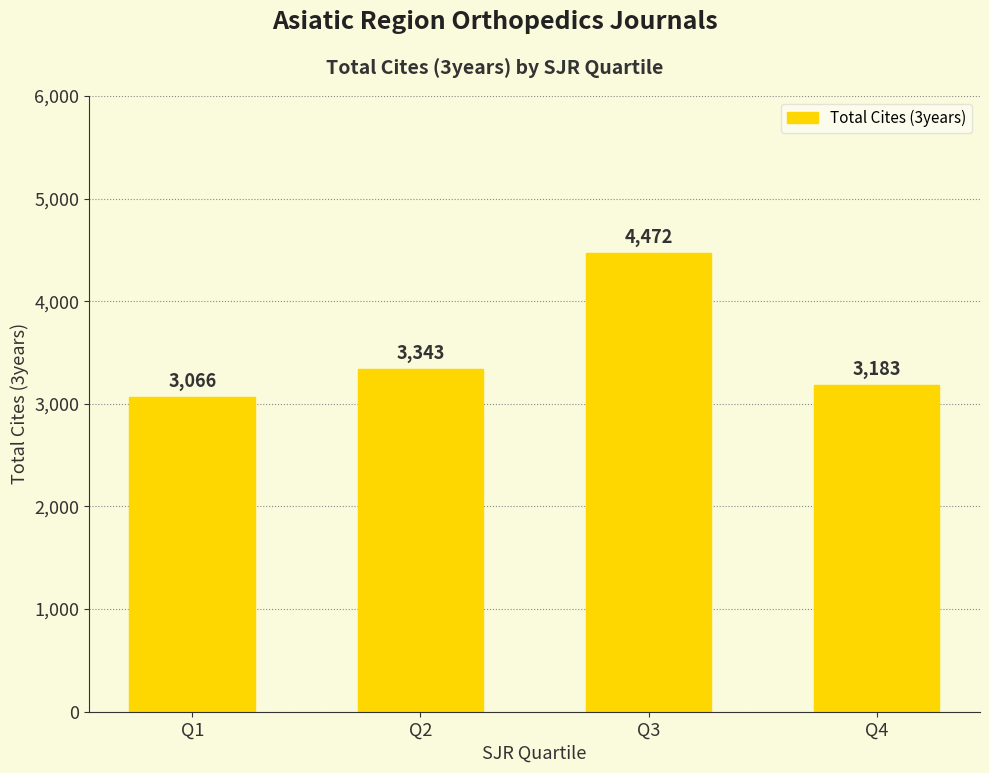

What is the sum of the values at Q3 and Q2?

7815